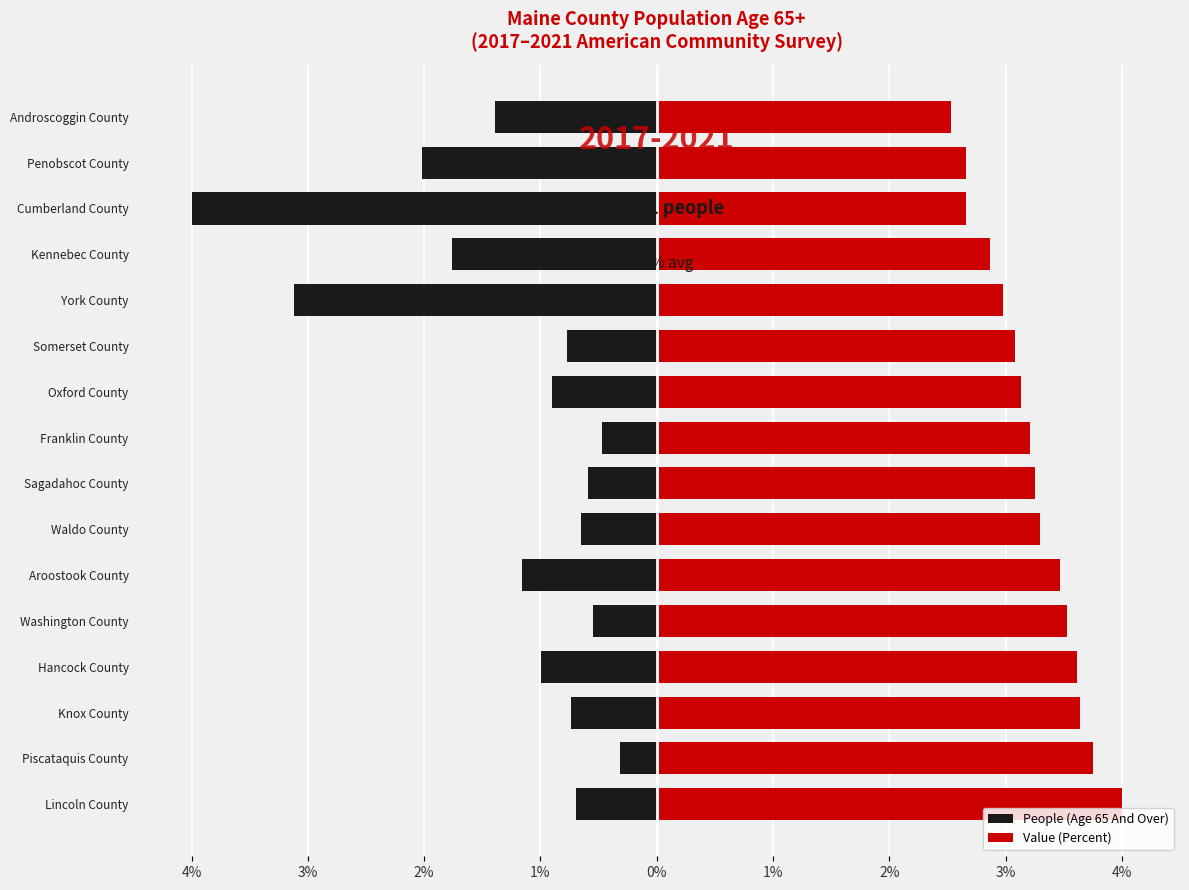

What is the sum of all People (Age 65 And Over) values?

-20.1